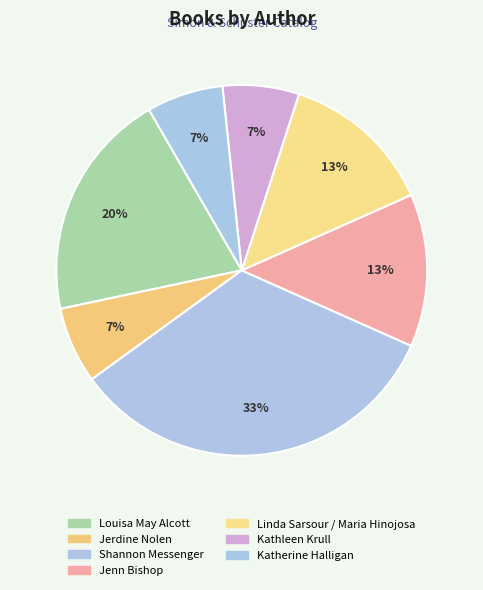

Rank the categories by value from lowest to highest.

Jerdine Nolen, Kathleen Krull, Katherine Halligan, Jenn Bishop, Linda Sarsour / Maria Hinojosa, Louisa May Alcott, Shannon Messenger